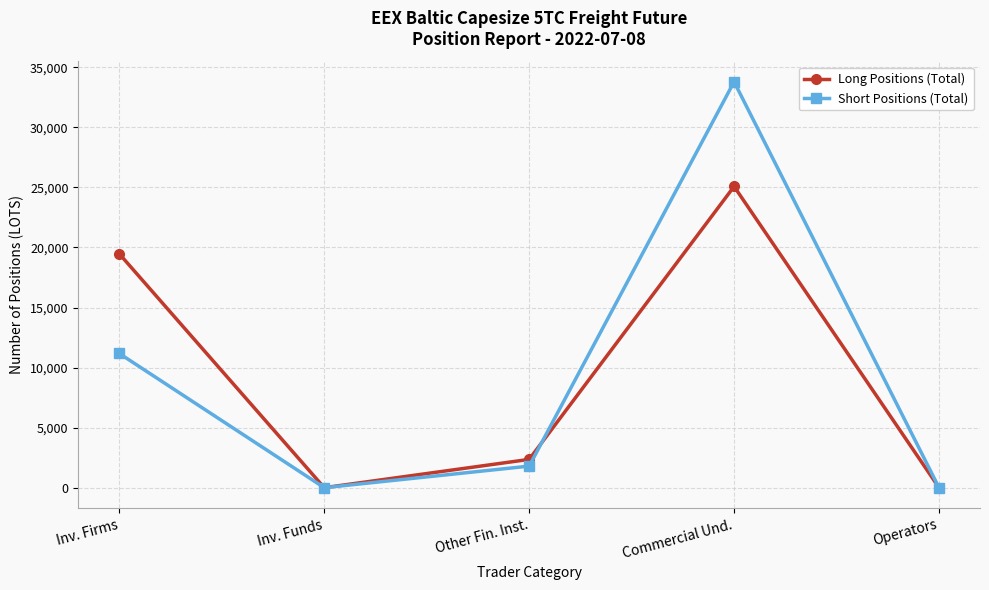

Which category has the highest value in the Long Positions (Total) series?

Commercial Und.